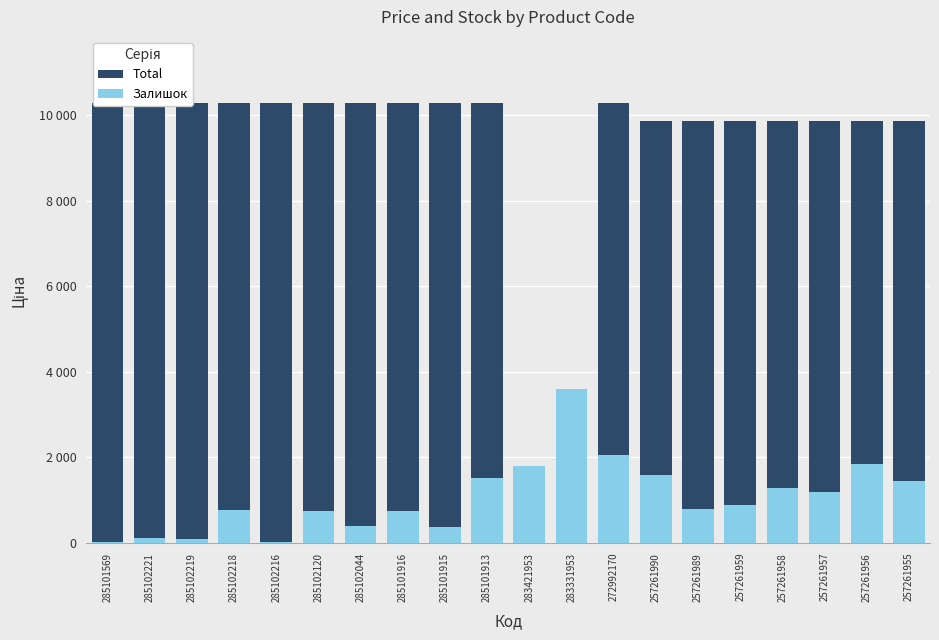

What is the sum of all Залишок values?

21317.9